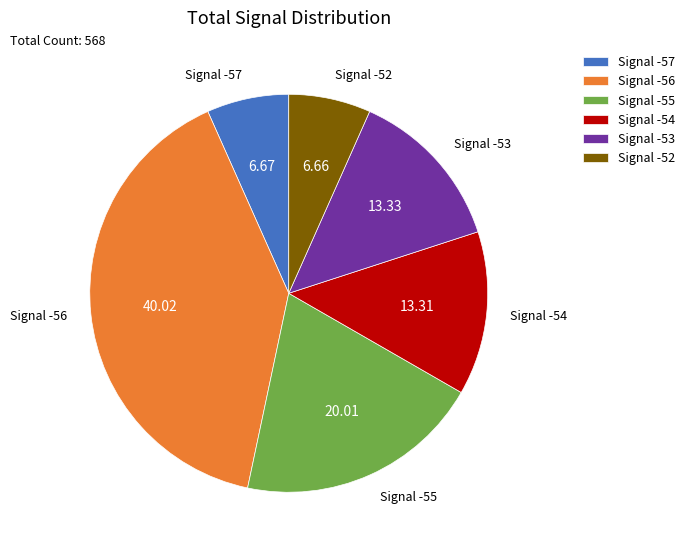

Count the number of slices in the pie.

6